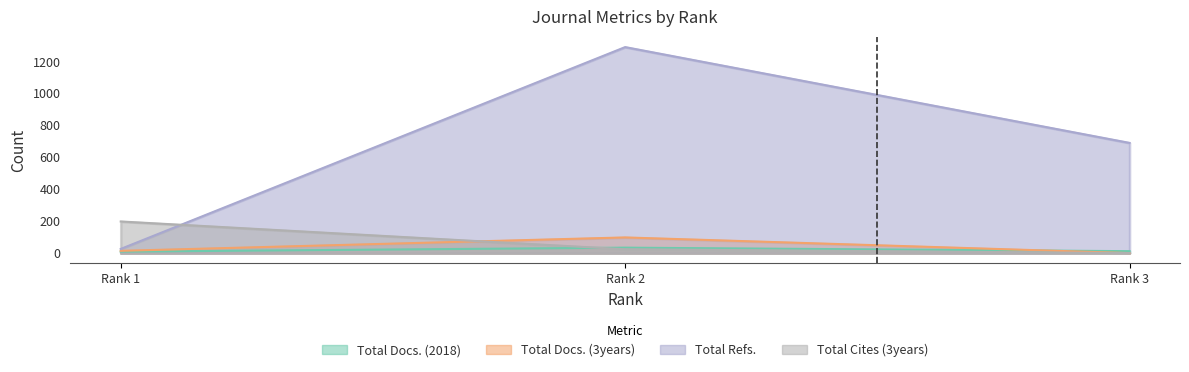

What is the difference between the maximum and second lowest values in the Total Docs. (2018) series?

22